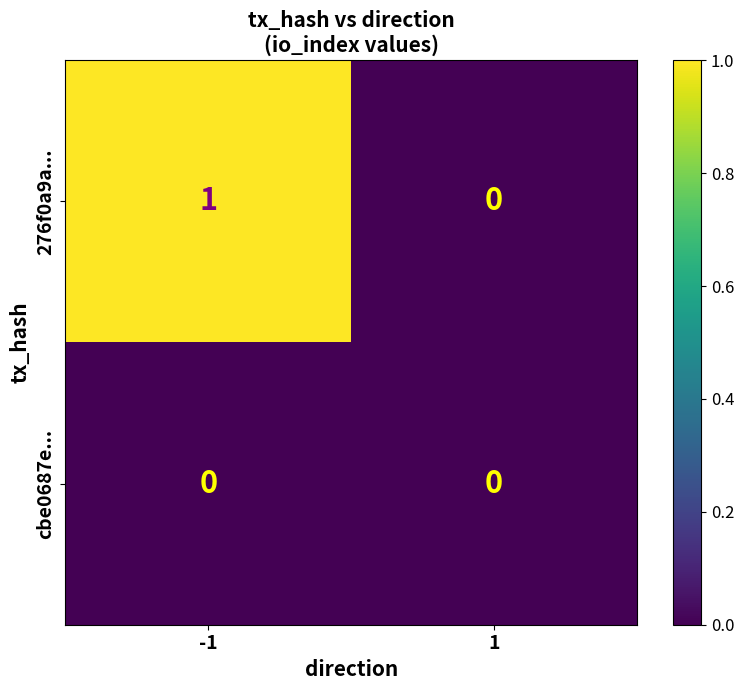

Reading right to left, transcribe all the data shown in this chart.

276f0a9a...: 0	1
cbe0687e...: 0	0